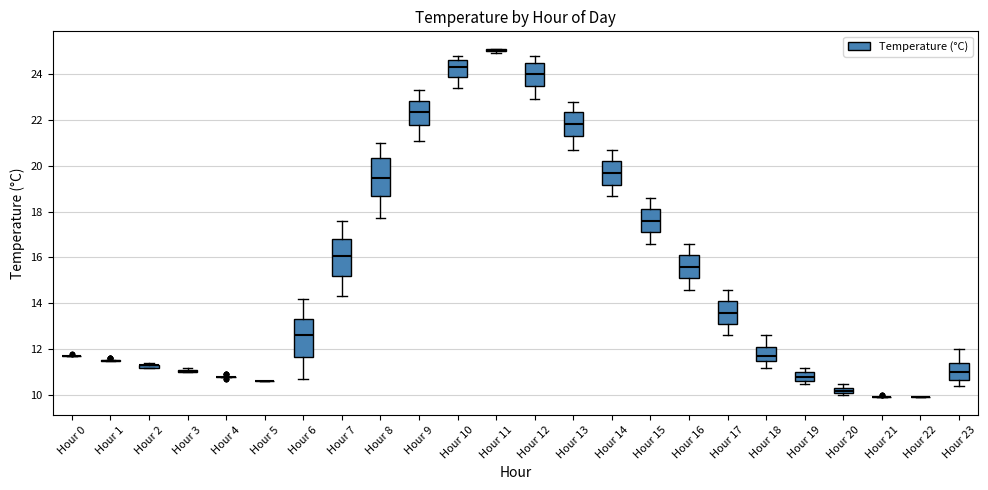

Where does the median line of the box for Hour 14 sit on the y-axis? The values are not printed on the chart, so give them approximately, as read against the axis.

19.8